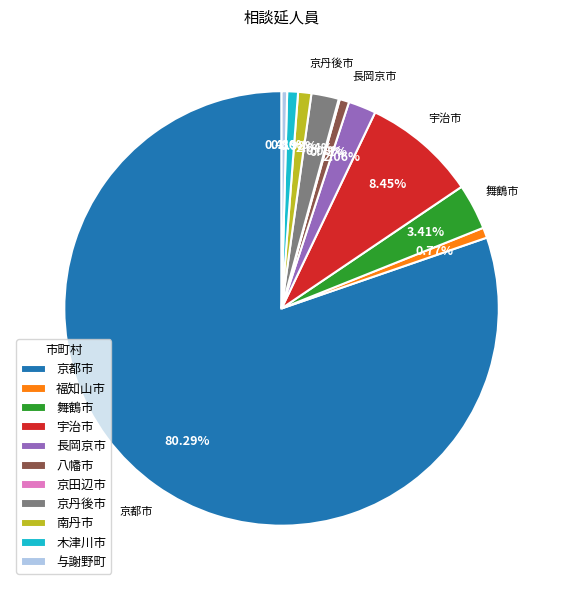

Which has a higher value, 京都市 or 京丹後市?

京都市